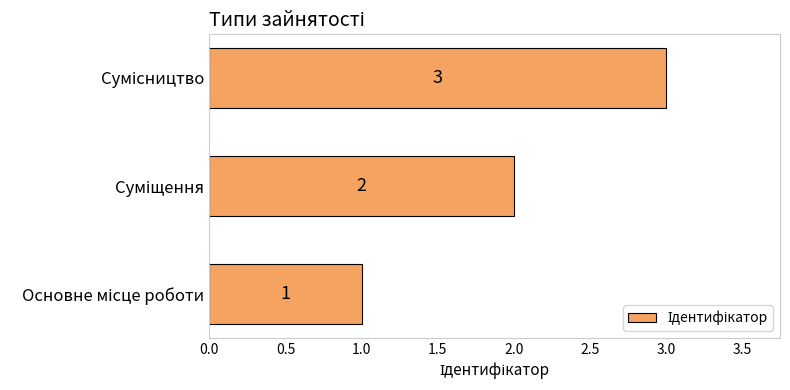

Count the values in the range 1 to 3.

3